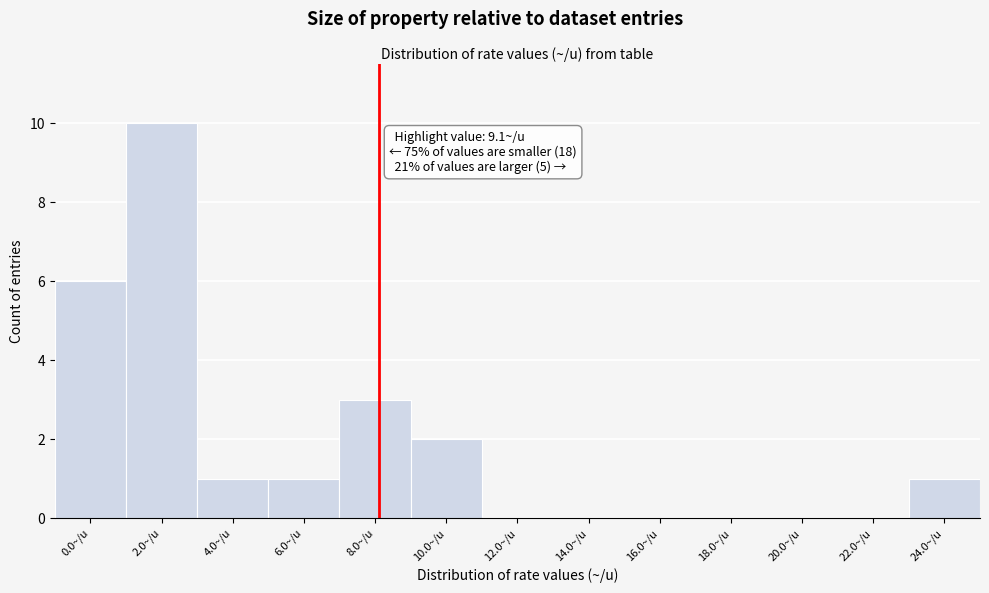

Reading right to left, list all the values displayed in this chart.

24.0~/u=1	22.0~/u=0	20.0~/u=0	18.0~/u=0	16.0~/u=0	14.0~/u=0	12.0~/u=0	10.0~/u=2	8.0~/u=3	6.0~/u=1	4.0~/u=1	2.0~/u=10	0.0~/u=6